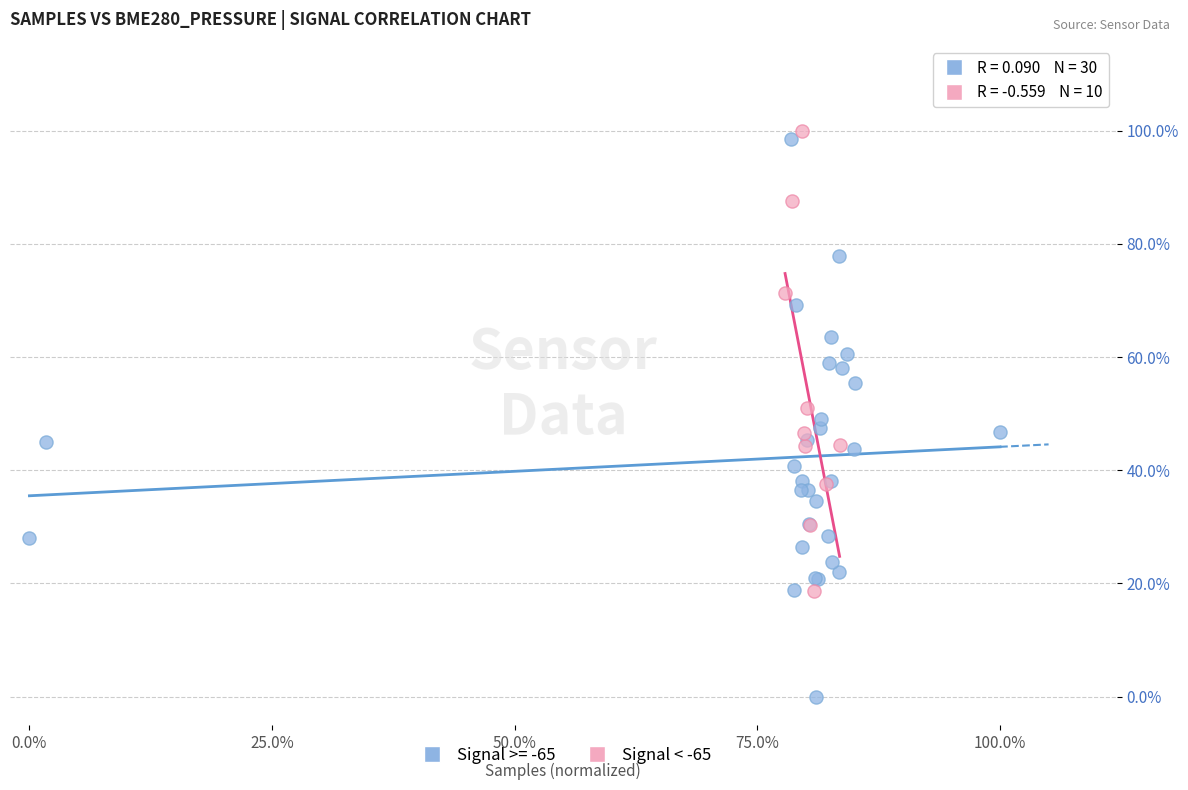

Which series has the largest Y range (max minus min)?

Signal >= -65